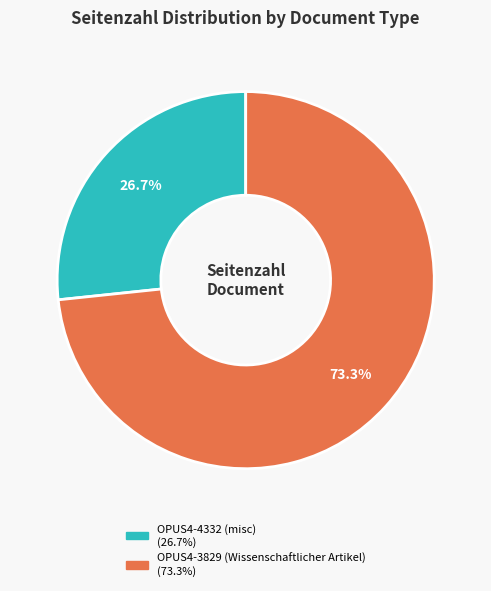

What is the largest slice in the pie chart?

OPUS4-3829 (Wissenschaftlicher Artikel)